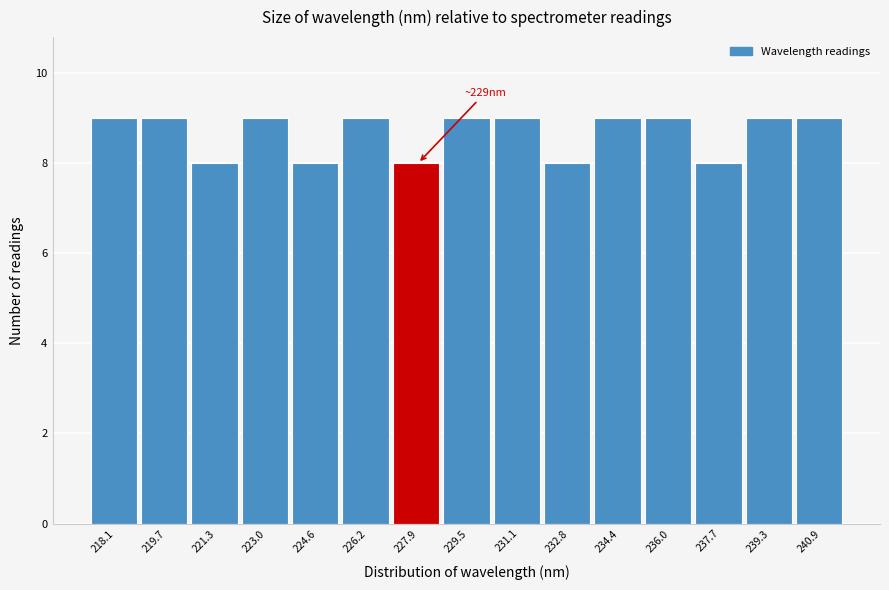

Reading left to right, extract all data points from this chart.

218.1=9	219.7=9	221.3=8	223.0=9	224.6=8	226.2=9	227.9=8	229.5=9	231.1=9	232.8=8	234.4=9	236.0=9	237.7=8	239.3=9	240.9=9